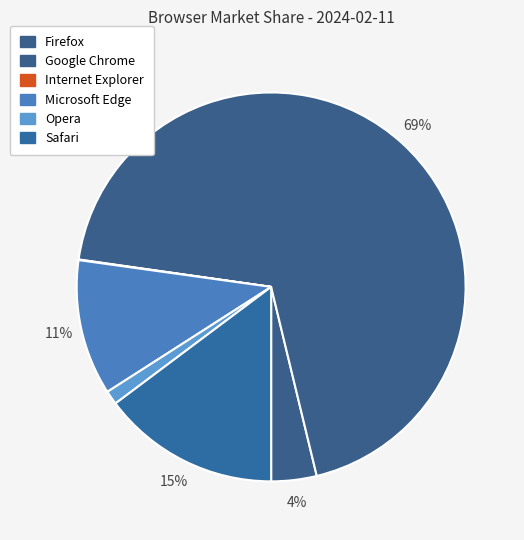

What is the largest slice in the pie chart?

Google Chrome